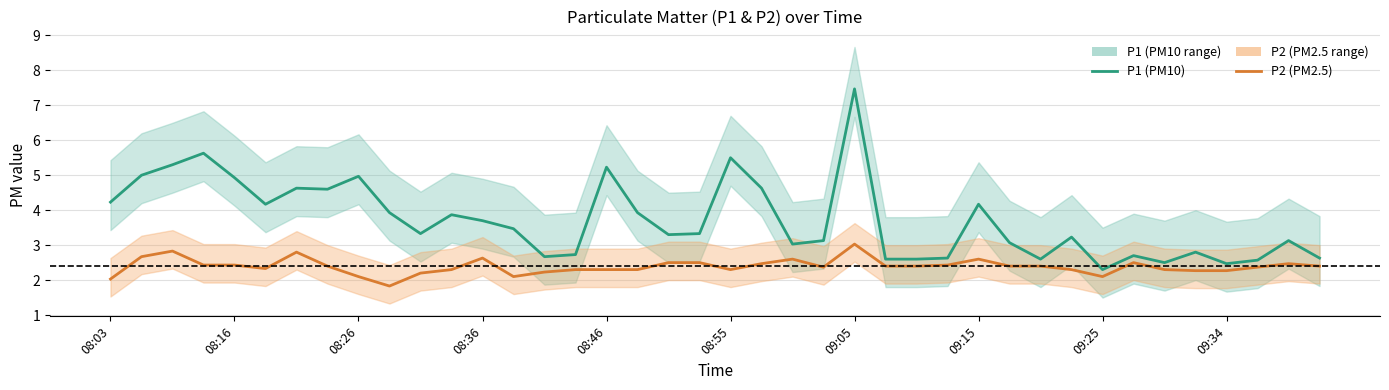

In P1, how many points are lower than both neighbors (excluding endpoints)?

10